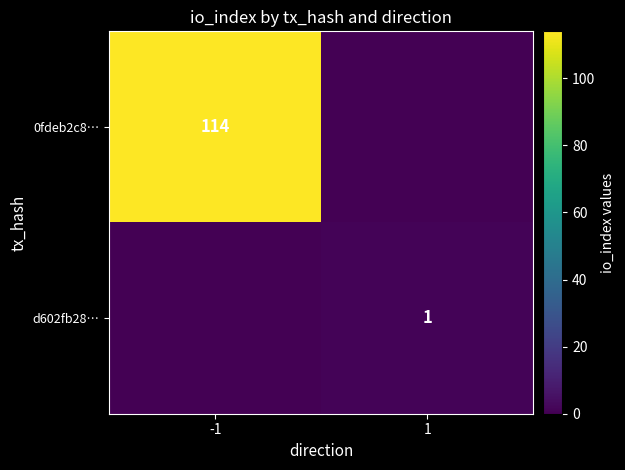

True or false: 0fdeb2c8… has a value of 114 at -1.

True